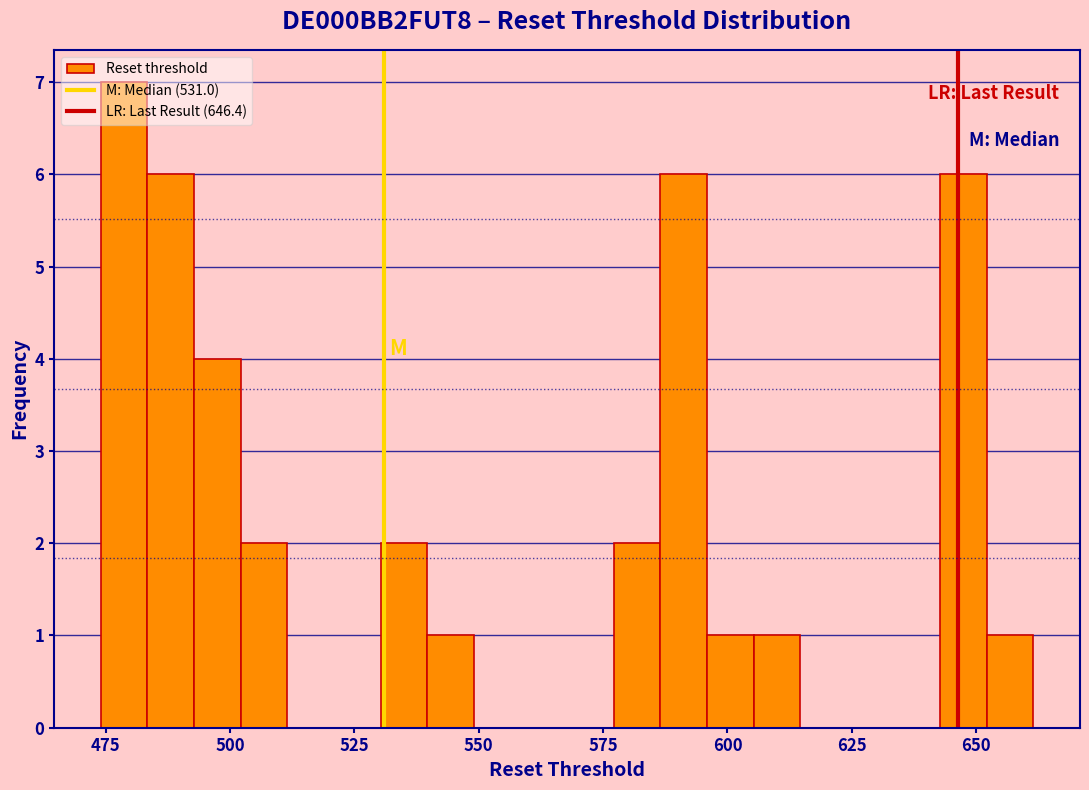

Read against the x-axis, roughly where is the centre of the tallest bar?

480